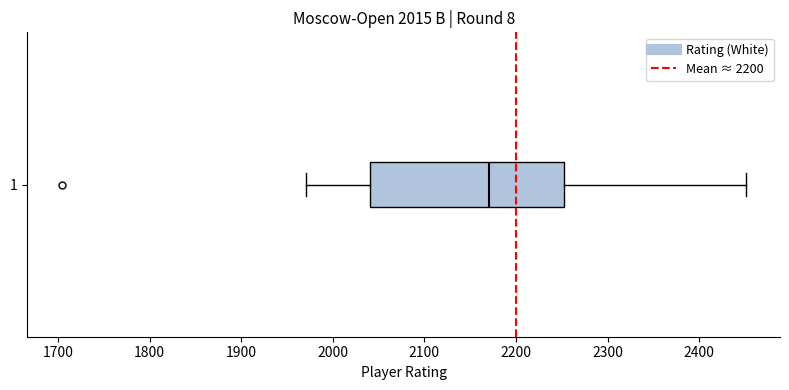

Where is the left edge of the box at y = 1 on the x-axis? The values are not printed on the chart, so give them approximately, as read against the axis.

2040